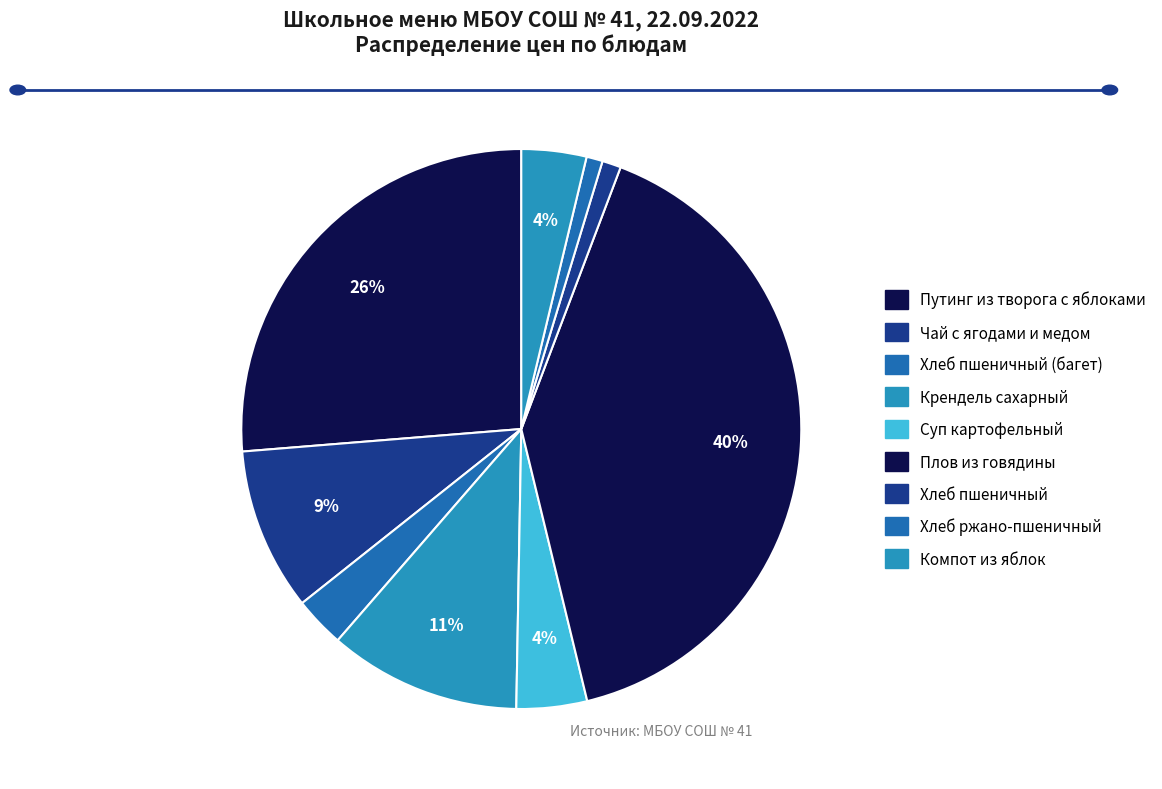

How many segments does this pie chart have?

9